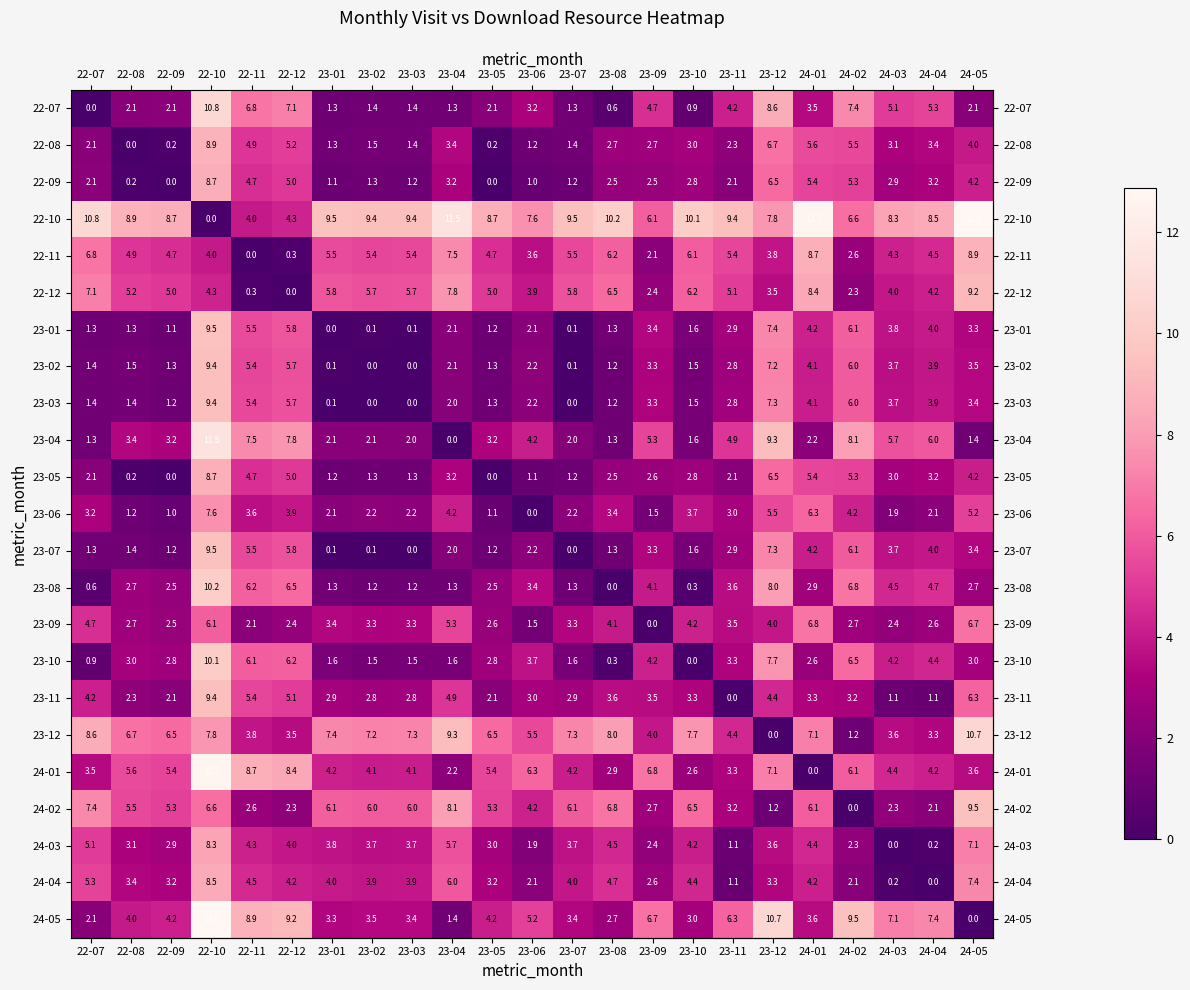

What is the difference between the highest and lowest values at 23-11?

9.4